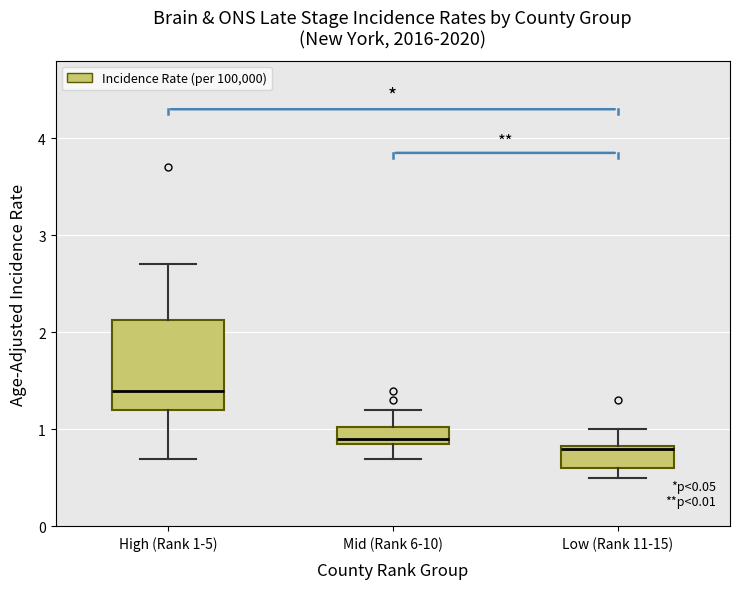

Reading left to right, read every box against the y-axis: the position of its median line, the range the box covers, and the ends of its whiskers. The values are not printed on the chart, so give them approximately, as read against the axis.

High (Rank 1-5): median 1.4, box 1.2 to 2.1, whiskers 0.7 to 2.7
Mid (Rank 6-10): median 0.9 (just above the box's lower edge), box 0.9 to 1.0, whiskers 0.7 to 1.2
Low (Rank 11-15): median 0.8, box 0.6 to 0.8, whiskers 0.5 to 1.0